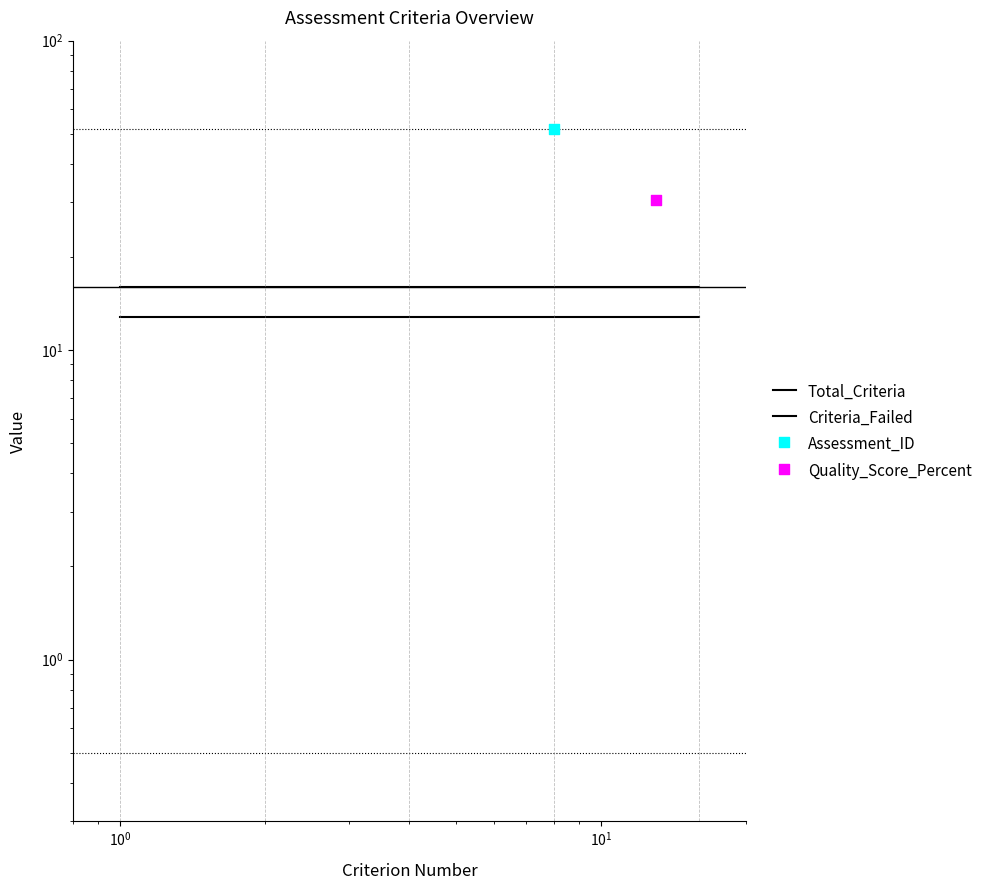

Which series has the widest spread of Y values?

Total_Criteria